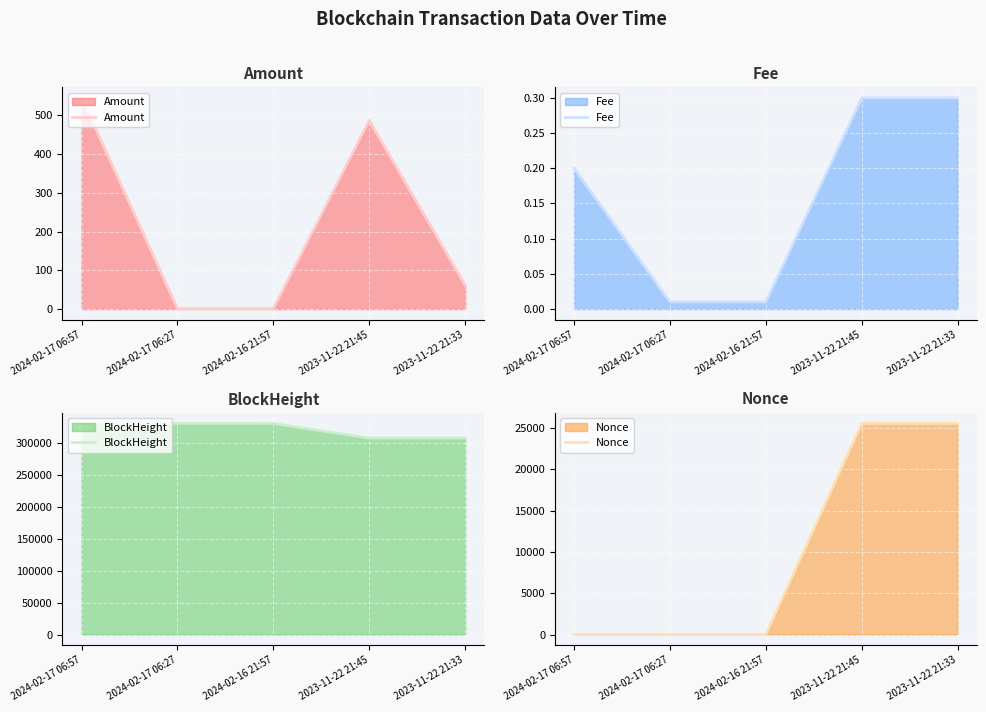

Which series has the largest range (max minus min)?

Nonce